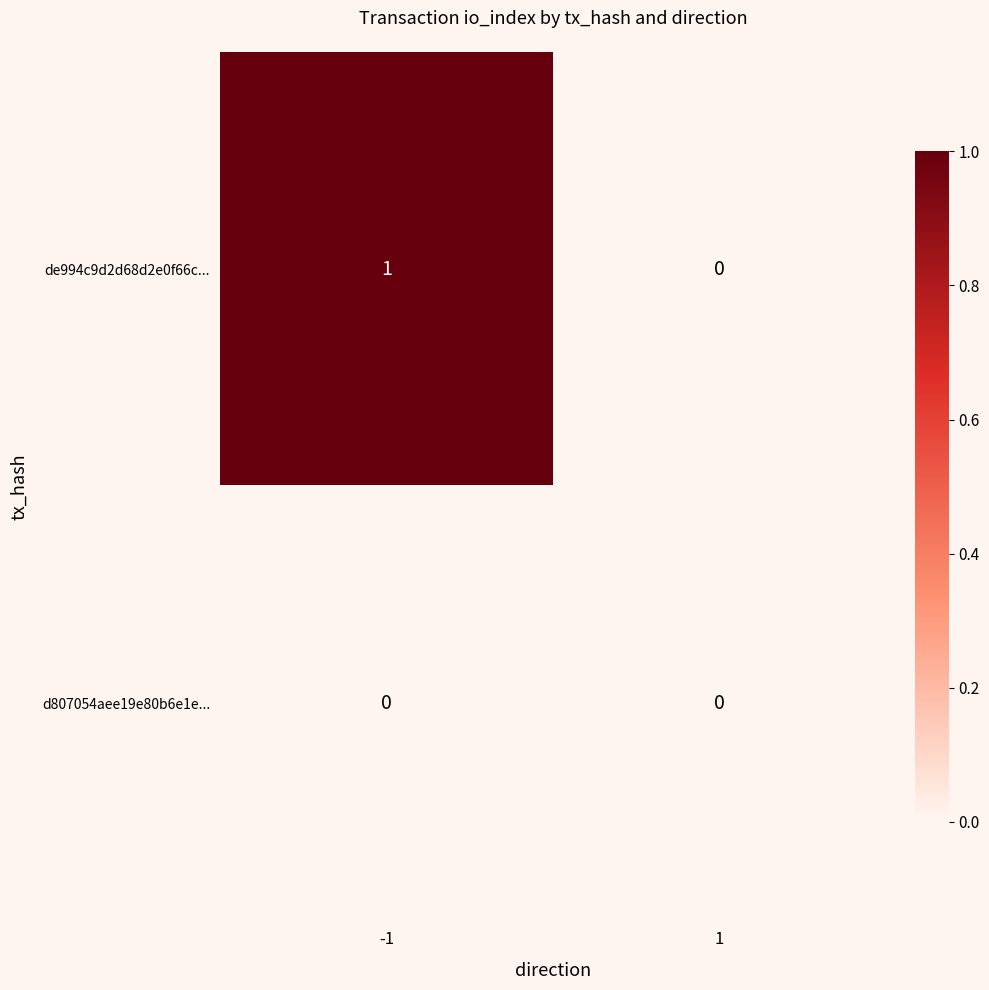

Which series has the largest total across all categories?

de994c9d2d68d2e0f66c...